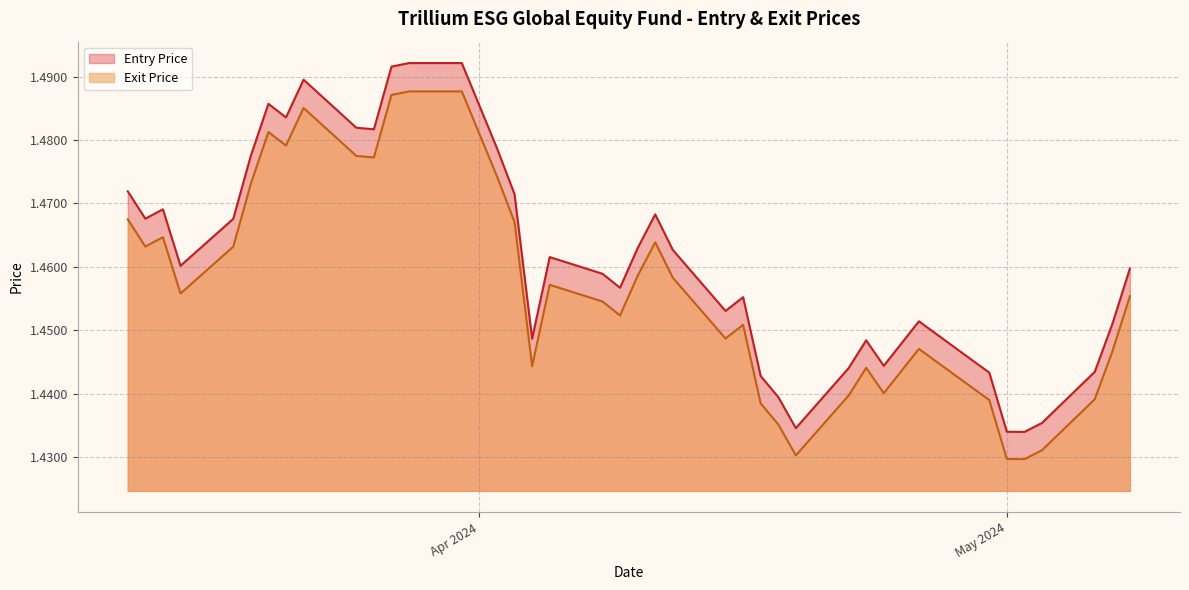

Where is Exit Price nearest to the value 1?

02/05/24